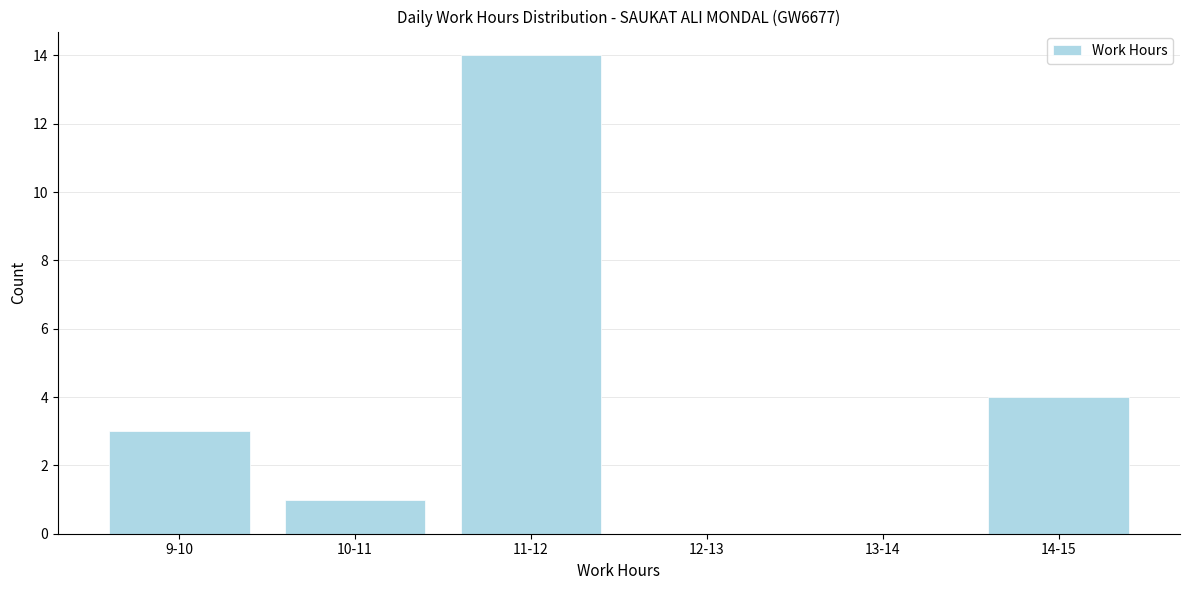

Reading right to left, extract all data points from this chart.

14-15=4	13-14=0	12-13=0	11-12=14	10-11=1	9-10=3